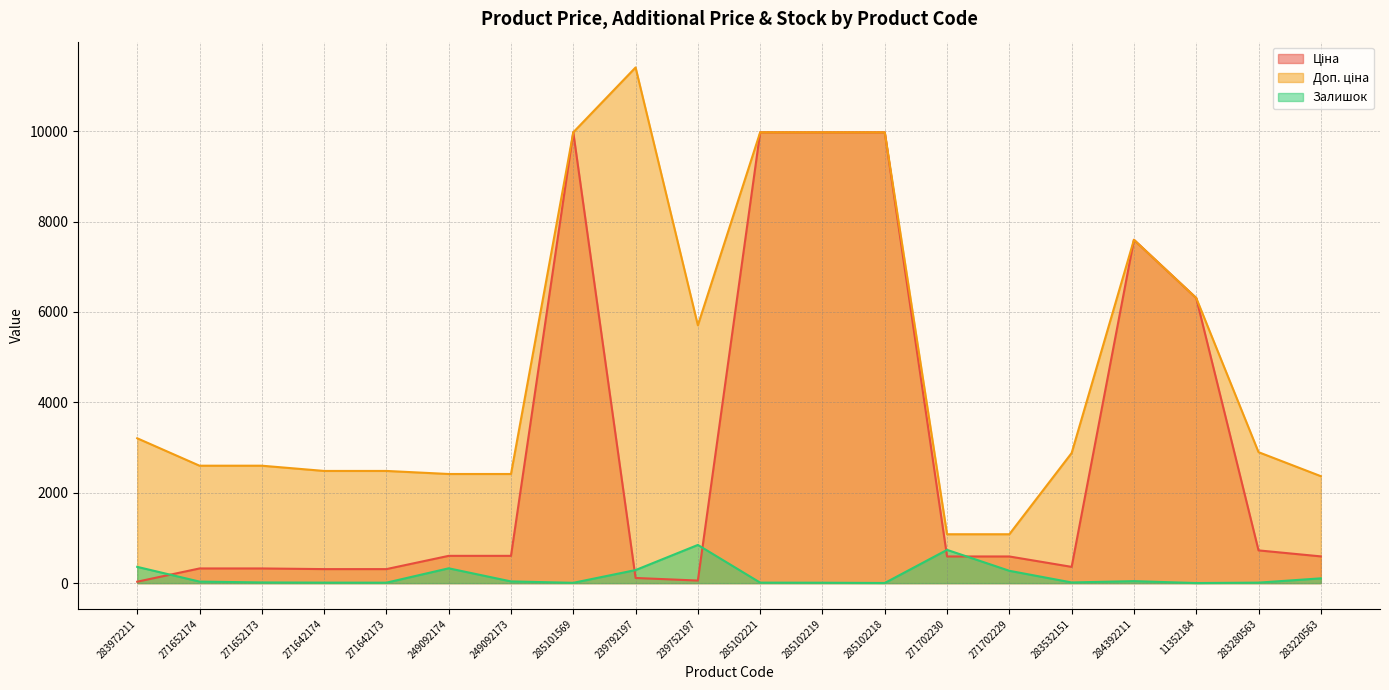

Which category has the highest value in the Ціна series?

285101569